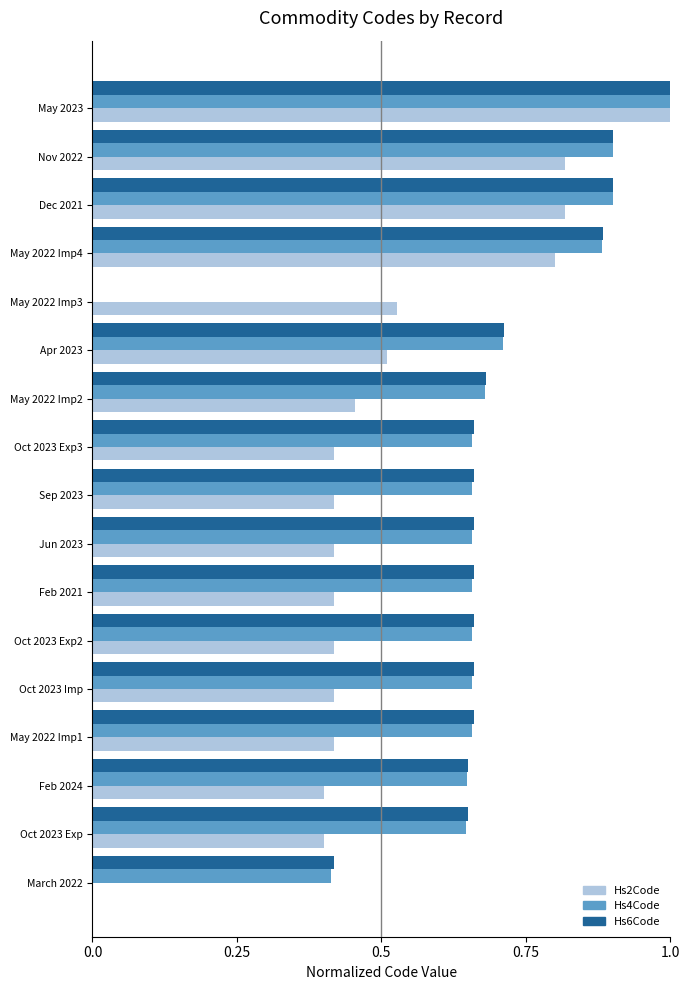

What is the sum of all Hs2Code values?

8.7